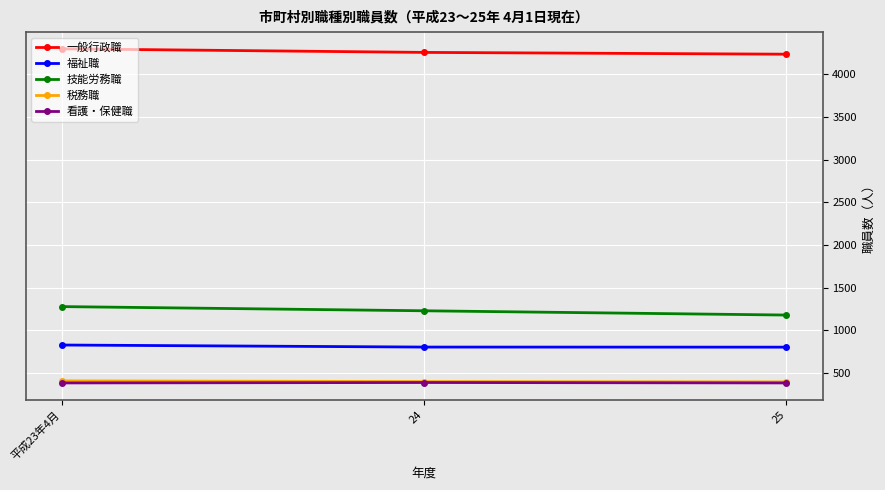

What is the spread (max minus min) of values at 平成23年4月?

3913